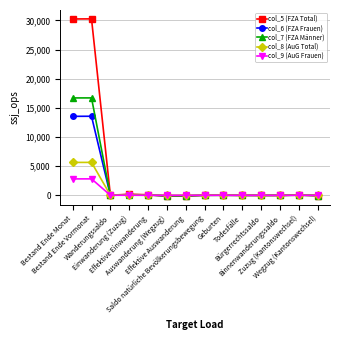

How many categories are shown in the chart?

14